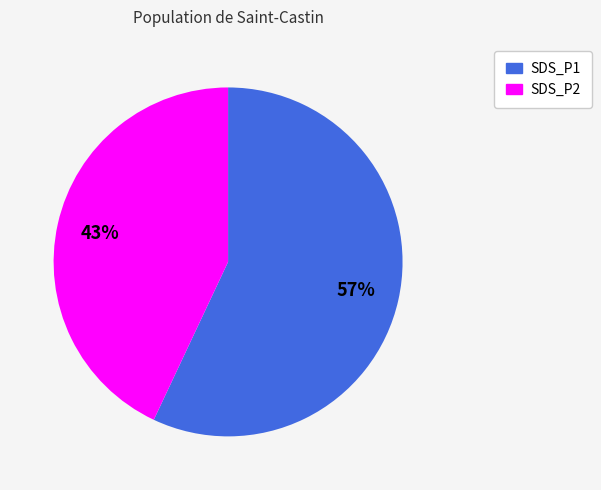

To the nearest percent, what portion does SDS_P2 represent?

43%